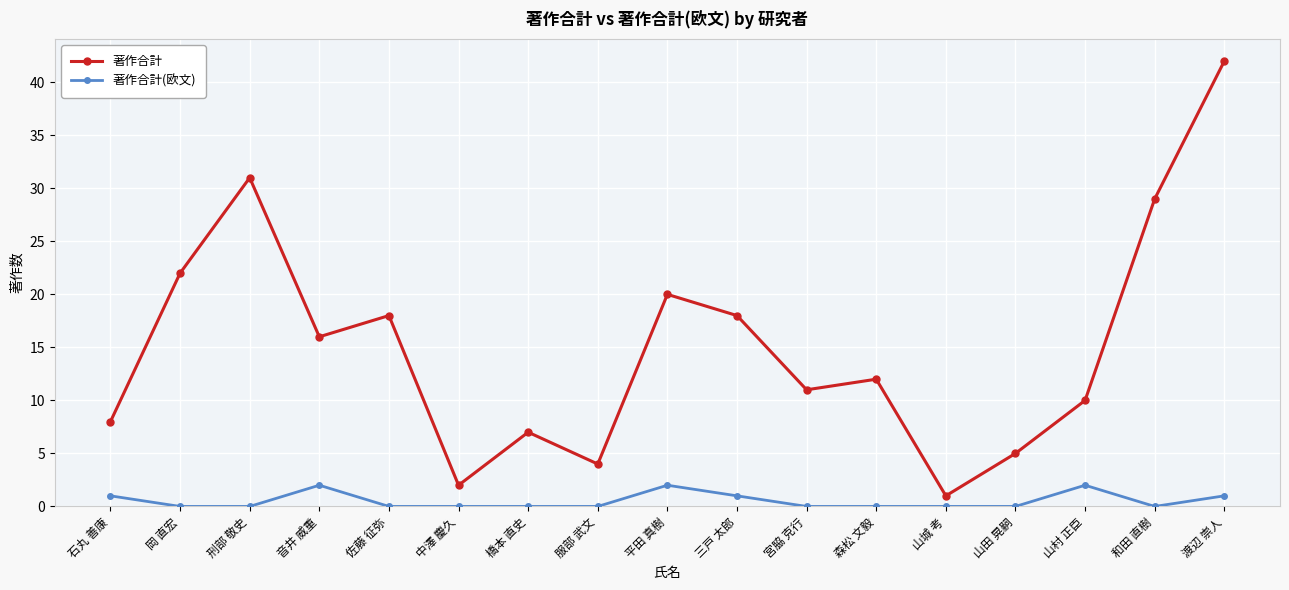

Where is the first local maximum for 著作合計?

刑部 敬史